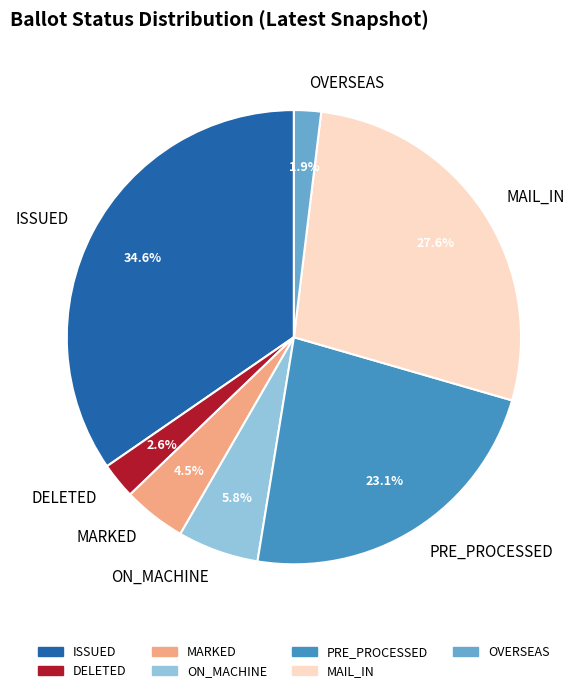

Is there a majority slice in this chart?

No